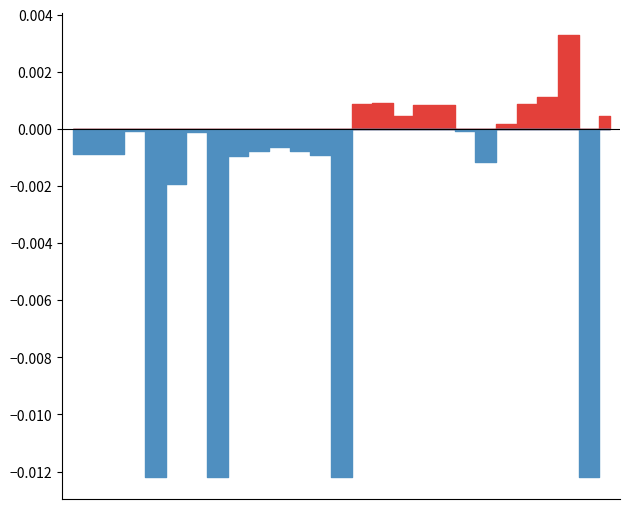

How many data points does each series have?

27